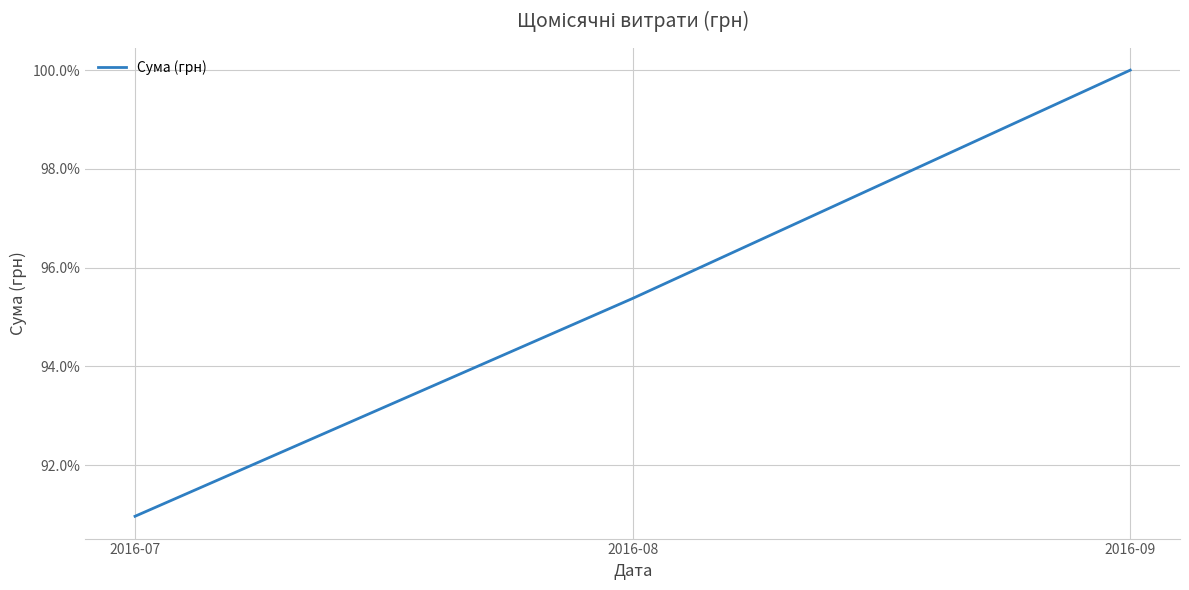

The chart shows a value of 39.2 at 2016-07. True or false?

False